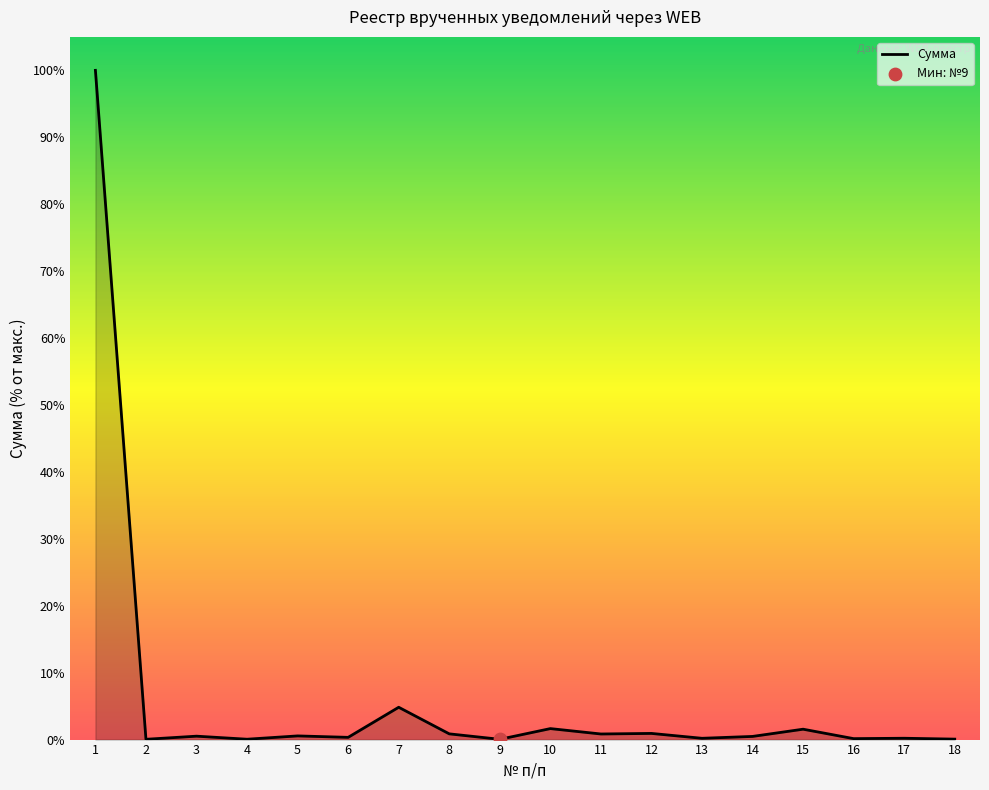

True or false: the data shows 0.1 at 4.

True